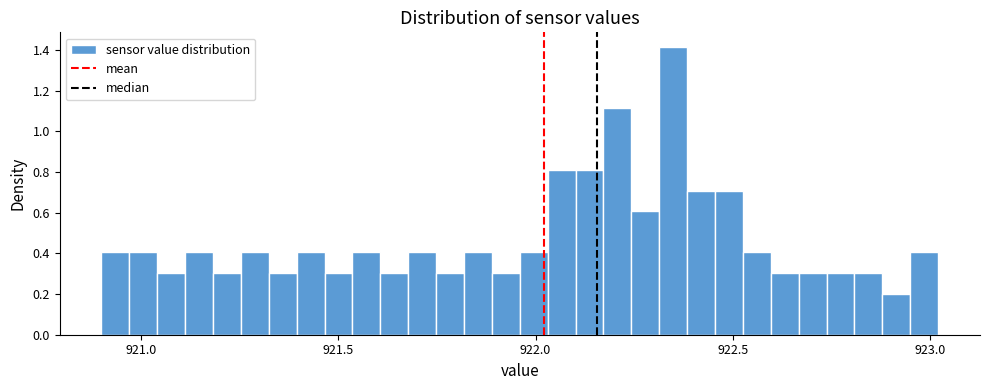

Read against the x-axis, roughly where is the centre of the tallest bar?

922.35